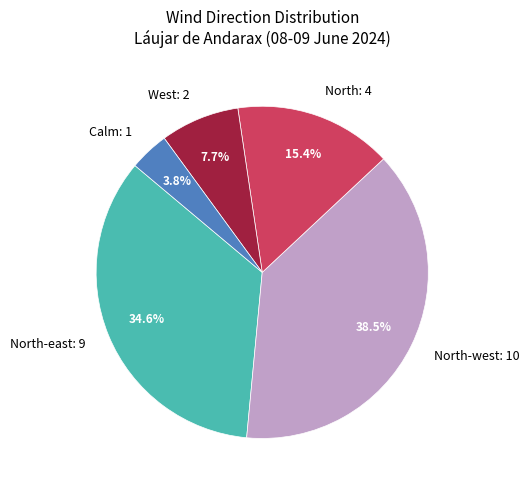

What is the largest slice in the pie chart?

North-west: 10